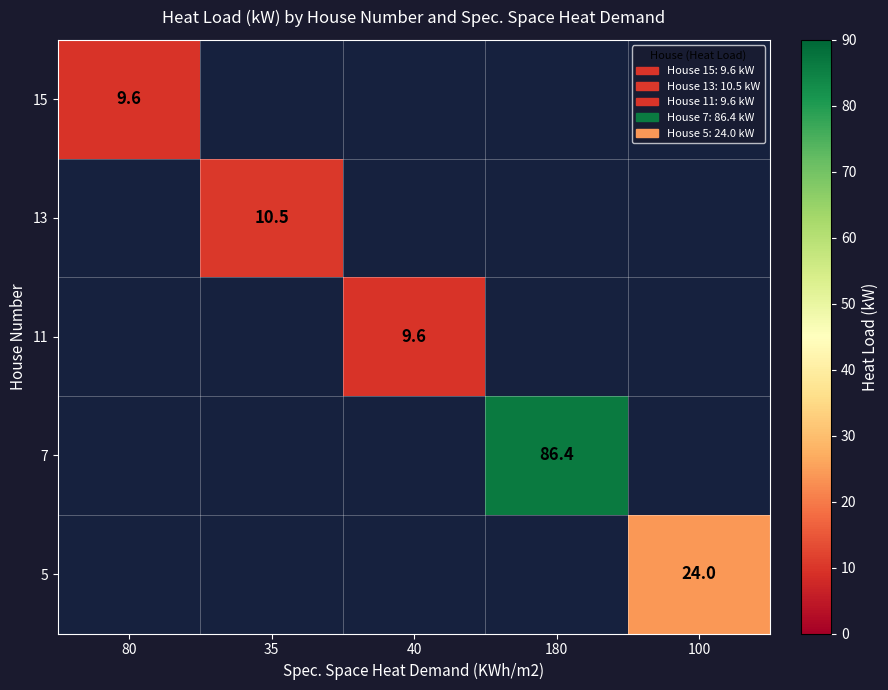

At which category does the chart reach its peak across all series?

180